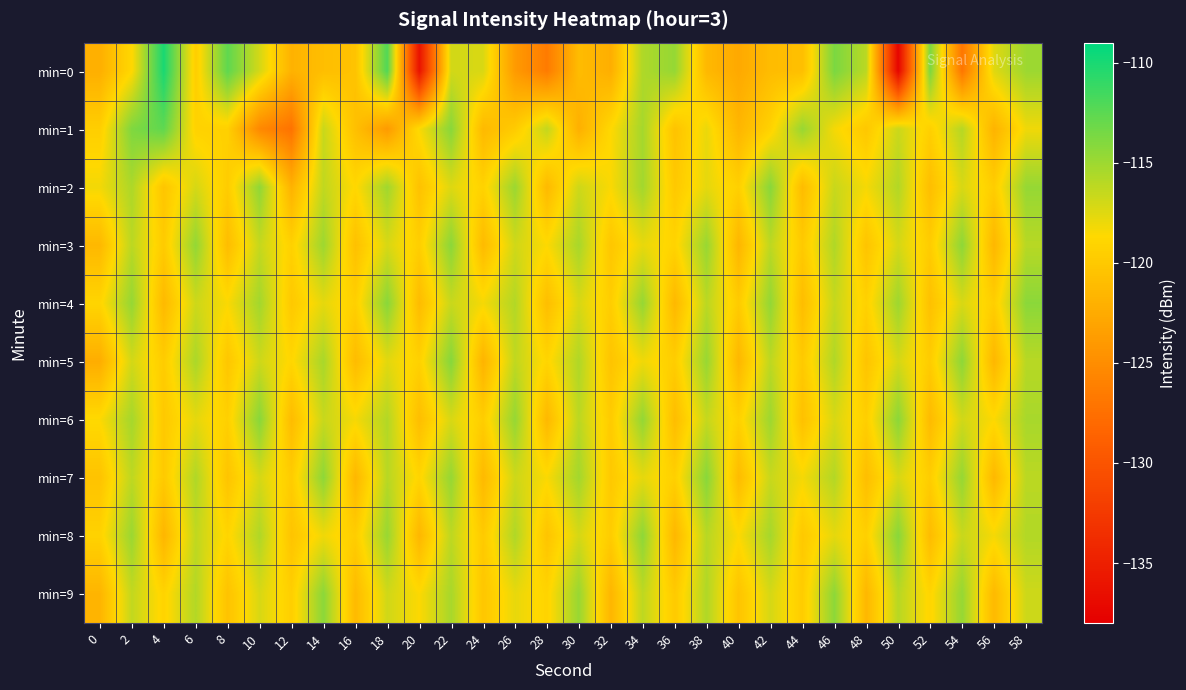

Reading left to right, transcribe all the data shown in this chart.

min=0: 0=-122.1	2=-118.7	4=-110.0	6=-119.6	8=-112.6	10=-117.1	12=-121.9	14=-120.9	16=-120.5	18=-112.1	20=-136.2	22=-117.0	24=-117.2	26=-123.9	28=-126.5	30=-121.1	32=-122.2	34=-115.6	36=-114.7	38=-121.4	40=-122.7	42=-121.1	44=-120.8	46=-113.7	48=-116.1	50=-137.5	52=-113.7	54=-127.0	56=-117.5	58=-115.0
min=1: 0=-119.5	2=-113.8	4=-112.7	6=-119.2	8=-119.4	10=-125.4	12=-127.2	14=-116.6	16=-120.8	18=-123.9	20=-118.5	22=-114.2	24=-121.3	26=-119.8	28=-116.4	30=-122.1	32=-118.7	34=-115.3	36=-120.5	38=-117.9	40=-121.6	42=-119.2	44=-114.8	46=-118.3	48=-120.1	50=-116.7	52=-119.4	54=-115.9	56=-121.8	58=-118.1
min=2: 0=-118.2	2=-115.6	4=-120.3	6=-117.1	8=-119.7	10=-114.5	12=-121.9	14=-116.3	16=-118.8	18=-115.1	20=-120.6	22=-117.4	24=-119.2	26=-114.9	28=-121.3	30=-116.8	32=-118.5	34=-115.2	36=-120.0	38=-117.7	40=-119.4	42=-114.2	44=-121.1	46=-116.6	48=-118.3	50=-115.8	52=-120.9	54=-117.2	56=-119.6	58=-114.7
min=3: 0=-121.4	2=-116.1	4=-119.8	6=-114.6	8=-121.0	10=-116.5	12=-119.3	14=-115.0	16=-120.7	18=-117.2	20=-119.5	22=-114.3	24=-121.2	26=-116.9	28=-118.6	30=-115.4	32=-120.2	34=-117.8	36=-119.1	38=-114.8	40=-121.6	42=-116.2	44=-119.9	46=-115.7	48=-120.4	50=-117.1	52=-119.7	54=-114.4	56=-121.5	58=-116.0
min=4: 0=-119.0	2=-114.7	4=-121.3	6=-116.8	8=-118.5	10=-115.2	12=-120.0	14=-117.7	16=-119.4	18=-114.2	20=-121.1	22=-116.6	24=-118.3	26=-115.8	28=-120.9	30=-117.2	32=-119.6	34=-114.7	36=-121.4	38=-116.1	40=-119.8	42=-114.6	44=-121.0	46=-116.5	48=-119.3	50=-115.0	52=-120.7	54=-117.2	56=-119.5	58=-114.3
min=5: 0=-122.3	2=-117.0	4=-119.7	6=-115.5	8=-120.2	10=-116.8	12=-118.9	14=-115.4	16=-121.1	18=-117.6	20=-119.3	22=-114.1	24=-121.8	26=-116.3	28=-119.0	30=-115.7	32=-120.4	34=-118.1	36=-119.6	38=-114.8	40=-121.5	42=-116.2	44=-119.9	46=-115.7	48=-120.4	50=-117.1	52=-119.7	54=-114.4	56=-121.5	58=-116.0
min=6: 0=-118.6	2=-115.3	4=-120.0	6=-117.7	8=-119.4	10=-114.2	12=-121.1	14=-116.6	16=-118.3	18=-115.8	20=-120.9	22=-117.2	24=-119.6	26=-114.7	28=-121.4	30=-116.1	32=-119.8	34=-114.6	36=-121.0	38=-116.5	40=-119.3	42=-115.0	44=-120.7	46=-117.2	48=-119.5	50=-114.3	52=-121.2	54=-116.9	56=-118.6	58=-115.4
min=7: 0=-120.5	2=-116.2	4=-119.9	6=-115.7	8=-120.4	10=-117.1	12=-119.7	14=-114.4	16=-121.5	18=-116.0	20=-119.0	22=-114.7	24=-121.3	26=-116.8	28=-118.5	30=-115.2	32=-120.0	34=-117.7	36=-119.4	38=-114.2	40=-121.1	42=-116.6	44=-118.3	46=-115.8	48=-120.9	50=-117.2	52=-119.6	54=-114.7	56=-121.4	58=-116.1
min=8: 0=-119.2	2=-114.9	4=-121.6	6=-116.3	8=-119.0	10=-115.7	12=-120.4	14=-118.1	16=-119.6	18=-114.8	20=-121.5	22=-116.2	24=-119.9	26=-115.7	28=-120.4	30=-117.1	32=-119.7	34=-114.4	36=-121.5	38=-116.0	40=-118.6	42=-115.3	44=-120.0	46=-117.7	48=-119.4	50=-114.2	52=-121.1	54=-116.6	56=-118.3	58=-115.8
min=9: 0=-121.7	2=-116.4	4=-119.1	6=-115.8	8=-120.5	10=-117.2	12=-119.5	14=-114.3	16=-121.2	18=-116.9	20=-118.6	22=-115.4	24=-120.2	26=-117.8	28=-119.1	30=-114.8	32=-121.6	34=-116.2	36=-119.9	38=-115.7	40=-120.4	42=-117.1	44=-119.7	46=-114.4	48=-121.5	50=-116.0	52=-119.0	54=-114.7	56=-121.3	58=-116.8